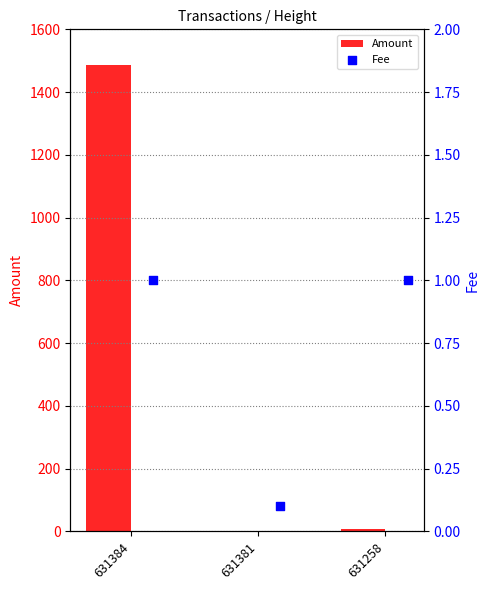

Which series contains the highest Y value?

Amount